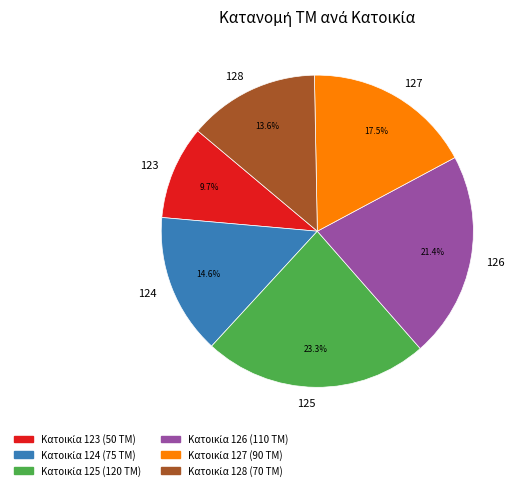

Count the number of slices in the pie.

6